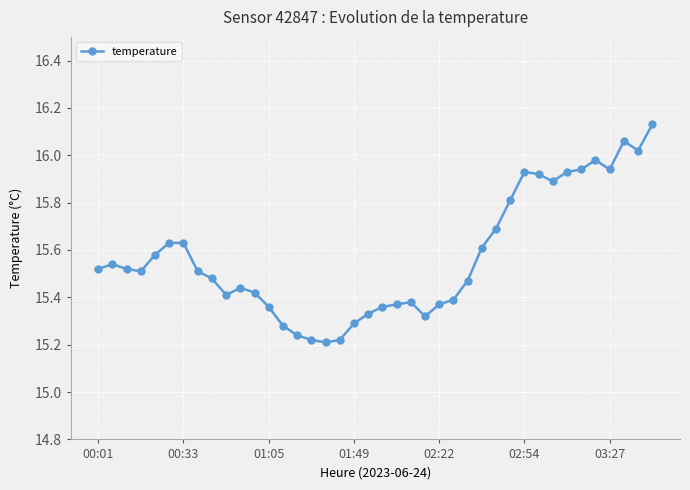

What is the difference between the maximum and minimum values?

0.9